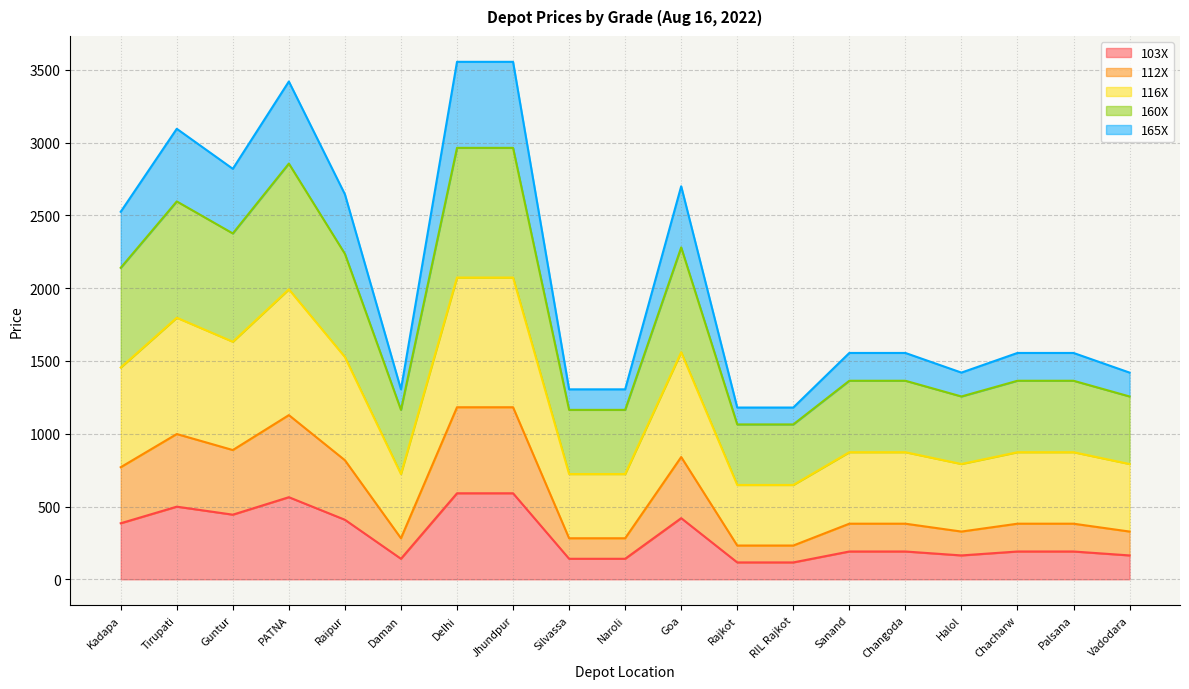

Reading right to left, what are all the values shown in this chart?

103X: Vadodara=164	Palsana=191	Chacharw=191	Halol=164	Changoda=191	Sanand=191	RIL Rajkot=116	Rajkot=116	Goa=420	Naroli=141	Silvassa=141	Jhundpur=591	Delhi=591	Daman=141	Raipur=409	PATNA=564	Guntur=444	Tirupati=499	Kadapa=385
112X: Vadodara=328	Palsana=382	Chacharw=382	Halol=328	Changoda=382	Sanand=382	RIL Rajkot=232	Rajkot=232	Goa=840	Naroli=282	Silvassa=282	Jhundpur=1182	Delhi=1182	Daman=282	Raipur=818	PATNA=1128	Guntur=888	Tirupati=998	Kadapa=770
116X: Vadodara=792	Palsana=873	Chacharw=873	Halol=792	Changoda=873	Sanand=873	RIL Rajkot=648	Rajkot=648	Goa=1560	Naroli=723	Silvassa=723	Jhundpur=2073	Delhi=2073	Daman=723	Raipur=1527	PATNA=1992	Guntur=1632	Tirupati=1797	Kadapa=1455
160X: Vadodara=1256	Palsana=1364	Chacharw=1364	Halol=1256	Changoda=1364	Sanand=1364	RIL Rajkot=1064	Rajkot=1064	Goa=2280	Naroli=1164	Silvassa=1164	Jhundpur=2964	Delhi=2964	Daman=1164	Raipur=2236	PATNA=2856	Guntur=2376	Tirupati=2596	Kadapa=2140
165X: Vadodara=1420	Palsana=1555	Chacharw=1555	Halol=1420	Changoda=1555	Sanand=1555	RIL Rajkot=1180	Rajkot=1180	Goa=2700	Naroli=1305	Silvassa=1305	Jhundpur=3555	Delhi=3555	Daman=1305	Raipur=2645	PATNA=3420	Guntur=2820	Tirupati=3095	Kadapa=2525